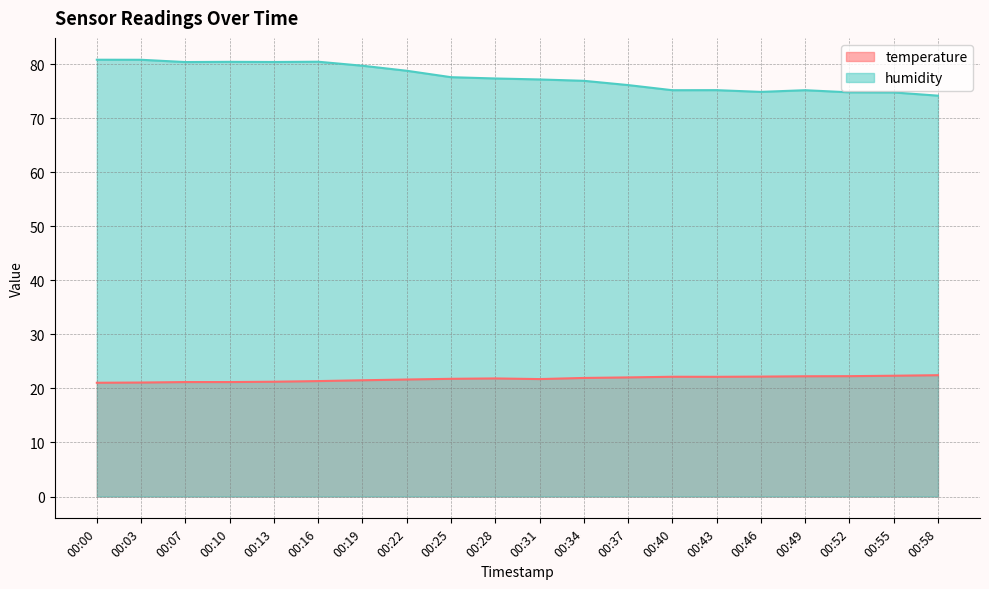

What is the value of the humidity point at the 7th from the left?

79.7